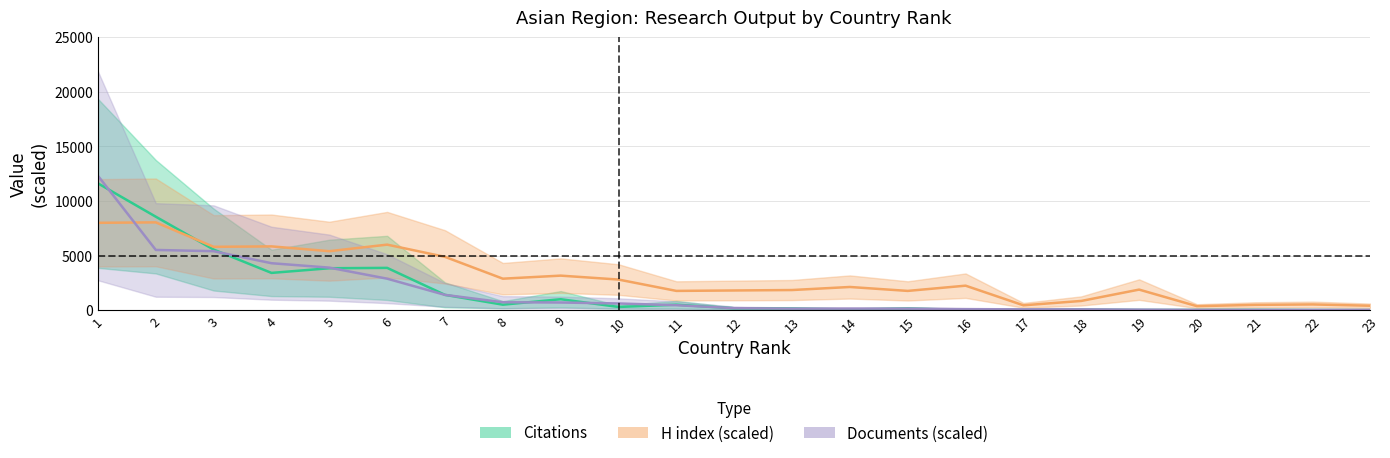

At how many categories does at least one series exceed 9126?

1